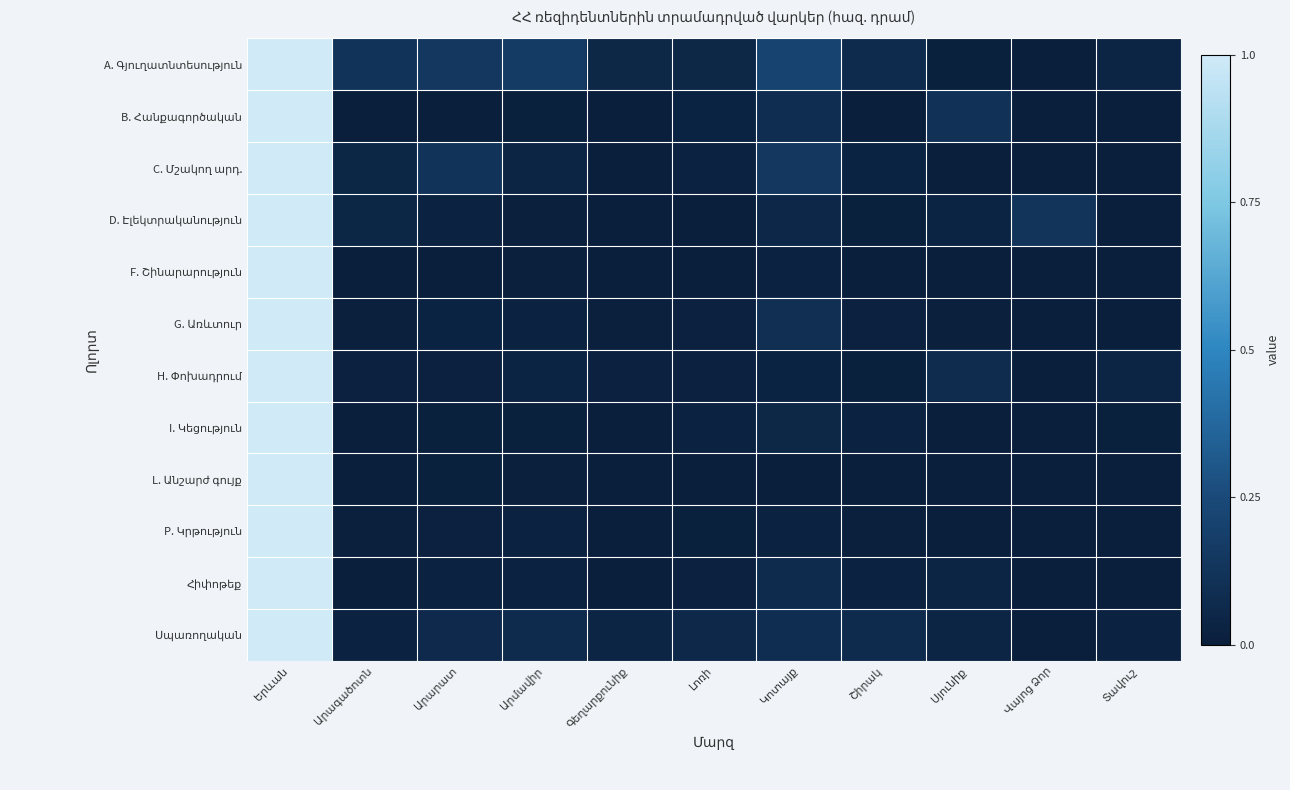

Which label corresponds to the largest value in the chart?

Երևան